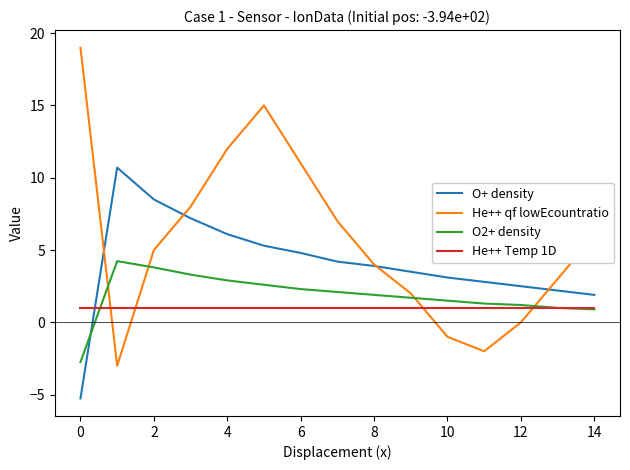

Does the chart display data point markers on the line(s)?

No